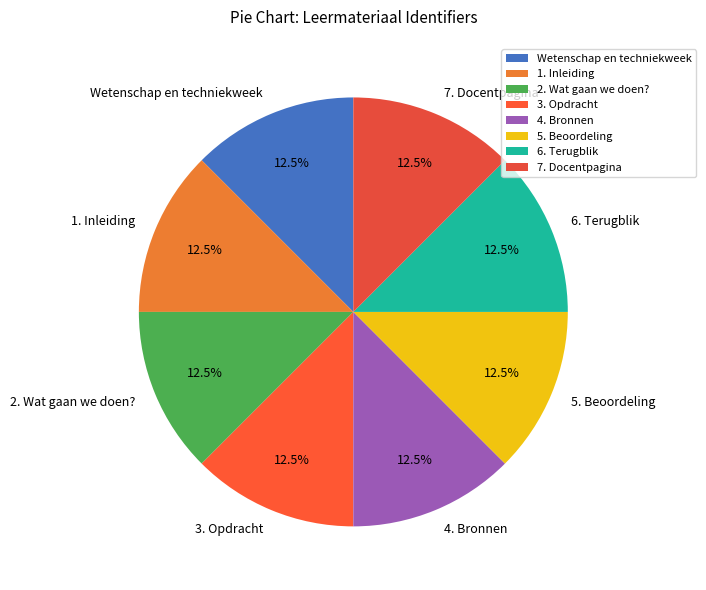

Count the number of slices in the pie.

8